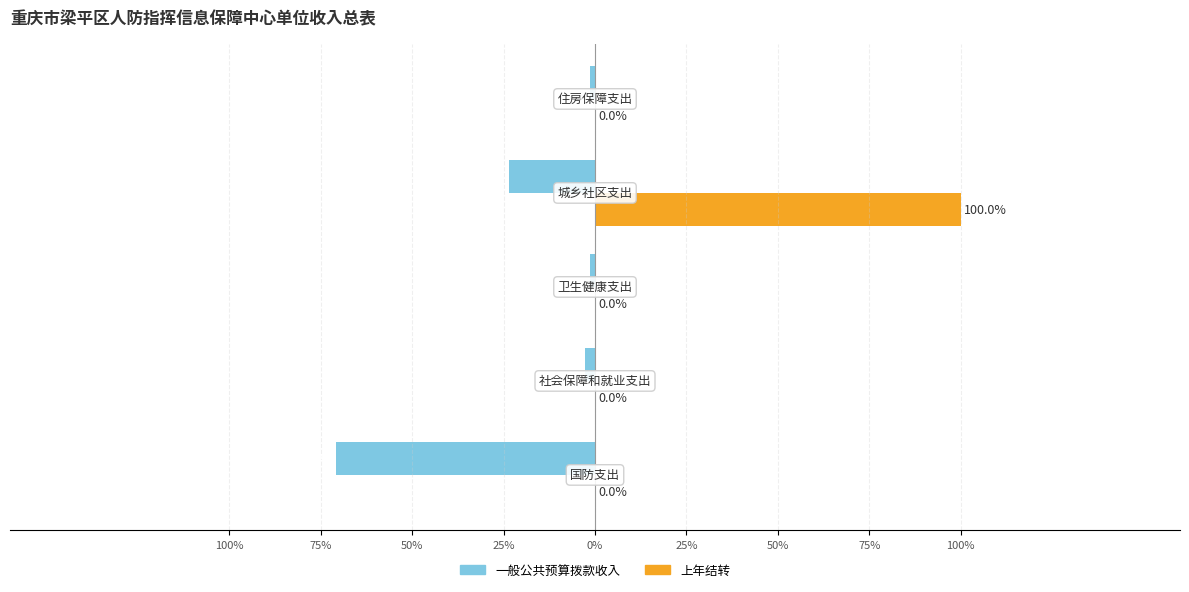

What are all the series names shown in the legend?

一般公共预算拨款收入, 上年结转